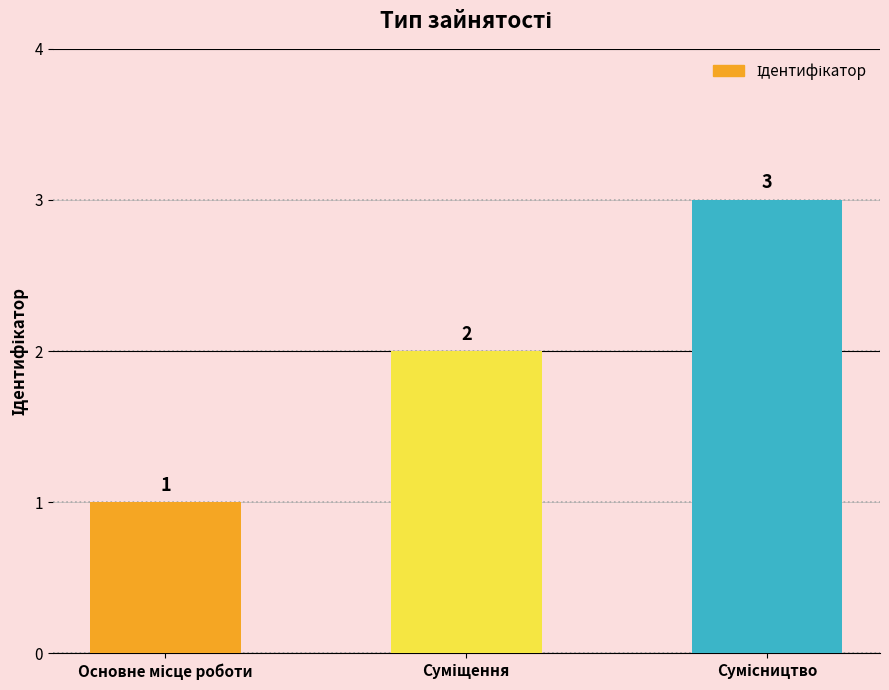

Reading left to right, what are all the values shown in this chart?

1	2	3